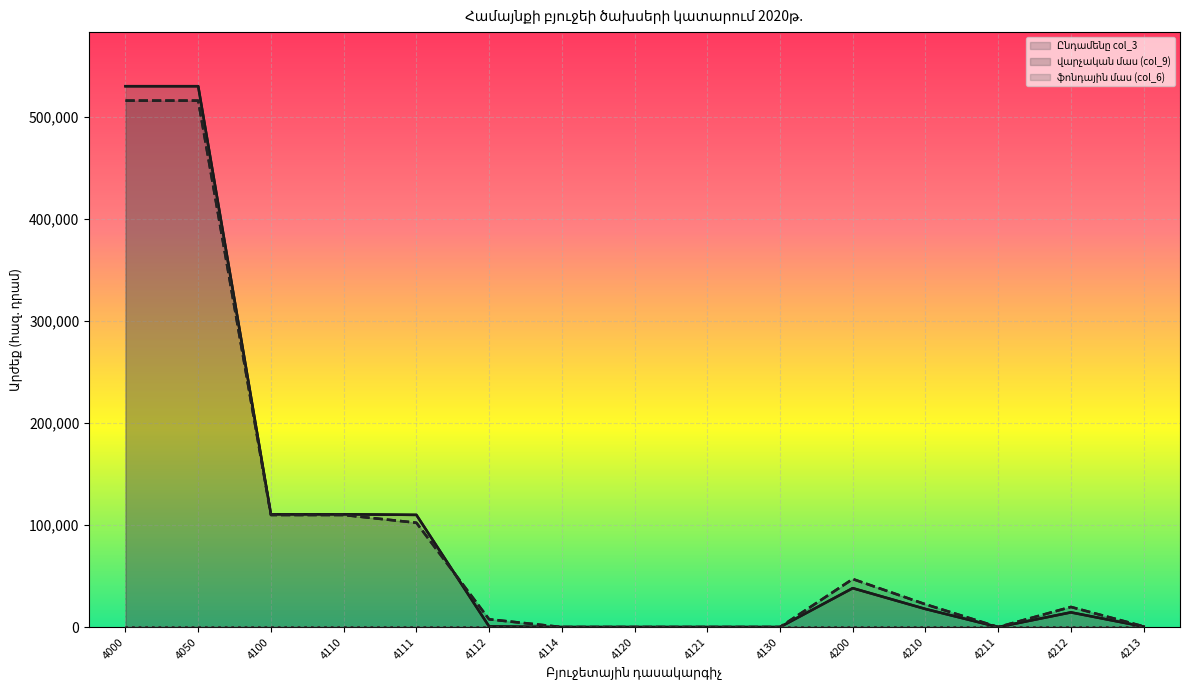

How many data points in Ընդամենը col_3 are less than 14400?

7